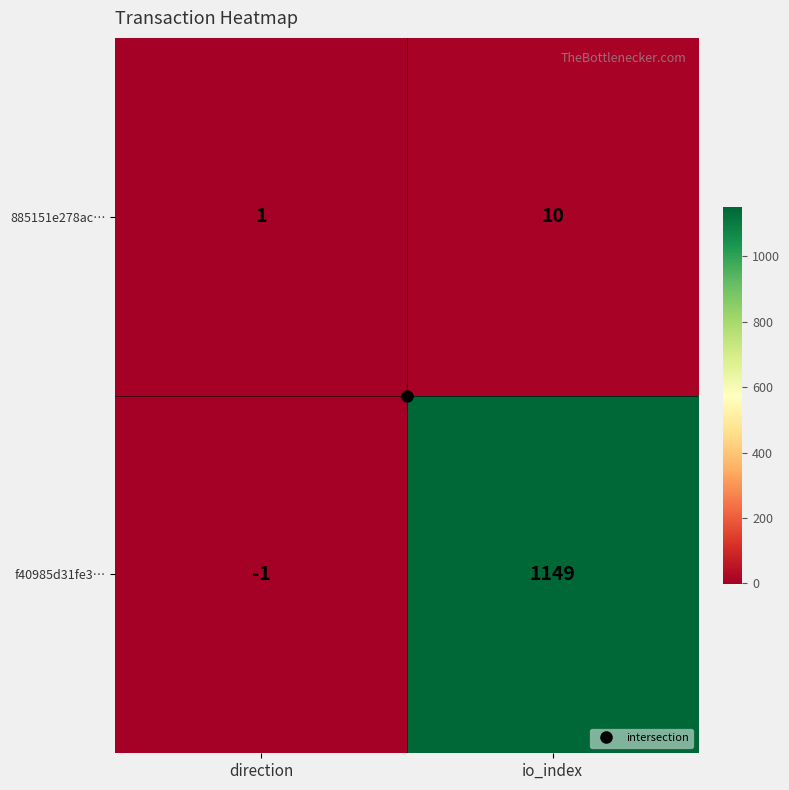

Which series has the largest range (max minus min)?

f40985d31fe3…